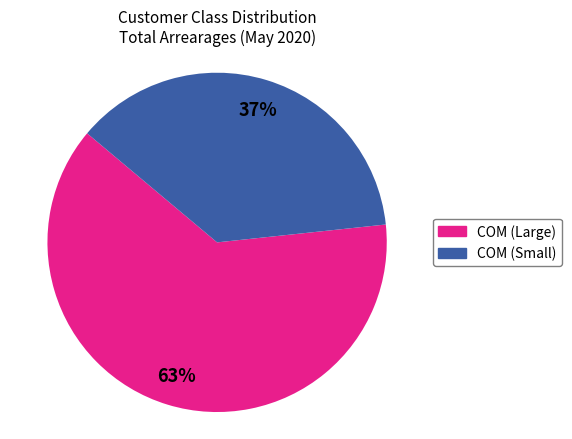

To the nearest percent, what is the difference between the largest and smallest slice percentages?

26%